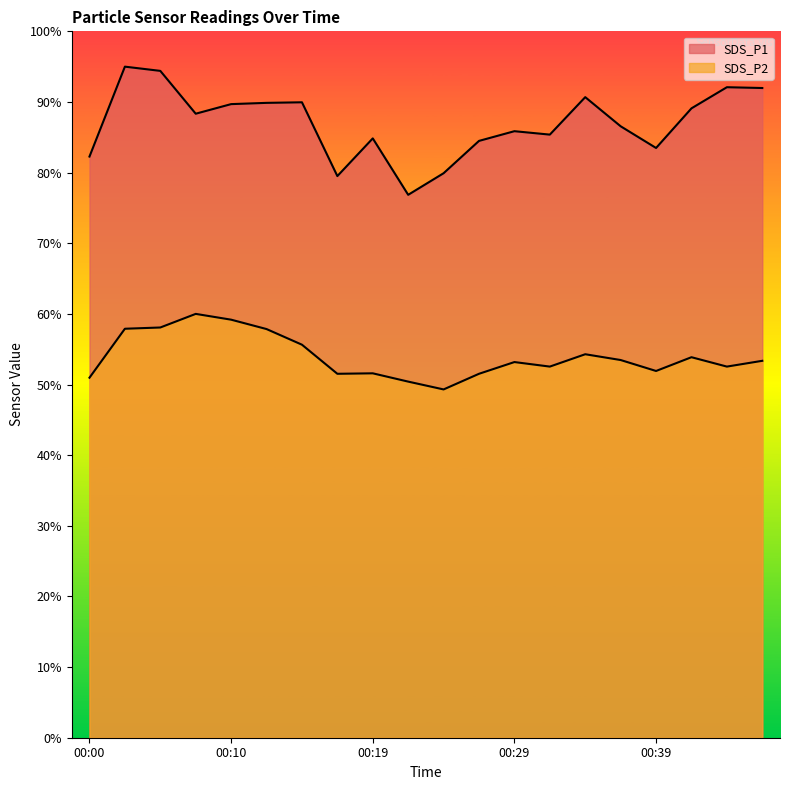

Reading left to right, extract all data points from this chart.

SDS_P1: 00:00=82.3	00:02=95.0	00:05=94.4	00:07=88.3	00:10=89.7	00:12=89.9	00:15=90.0	00:17=79.5	00:19=84.8	00:22=76.9	00:24=79.9	00:27=84.5	00:29=85.9	00:32=85.4	00:34=90.7	00:36=86.6	00:39=83.5	00:41=89.1	00:44=92.1	00:46=92.0
SDS_P2: 00:00=51.0	00:02=57.9	00:05=58.1	00:07=60.0	00:10=59.2	00:12=57.9	00:15=55.6	00:17=51.5	00:19=51.6	00:22=50.4	00:24=49.3	00:27=51.5	00:29=53.2	00:32=52.5	00:34=54.3	00:36=53.5	00:39=51.9	00:41=53.9	00:44=52.5	00:46=53.4